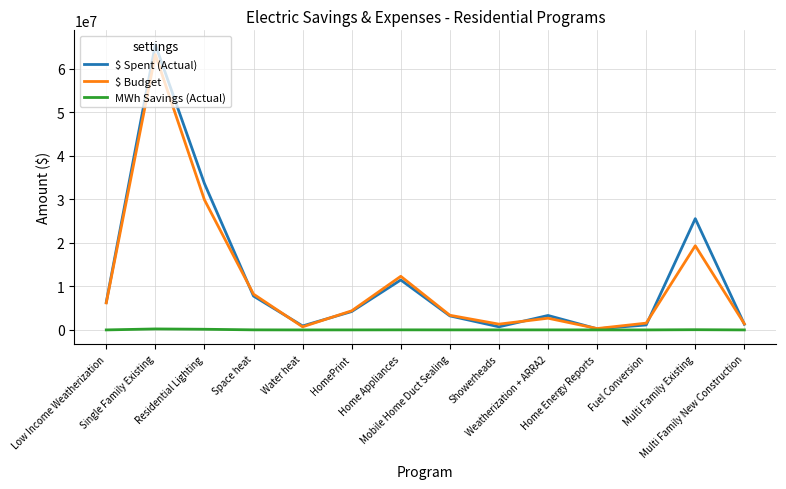

What is the greatest value displayed?

65529528.7